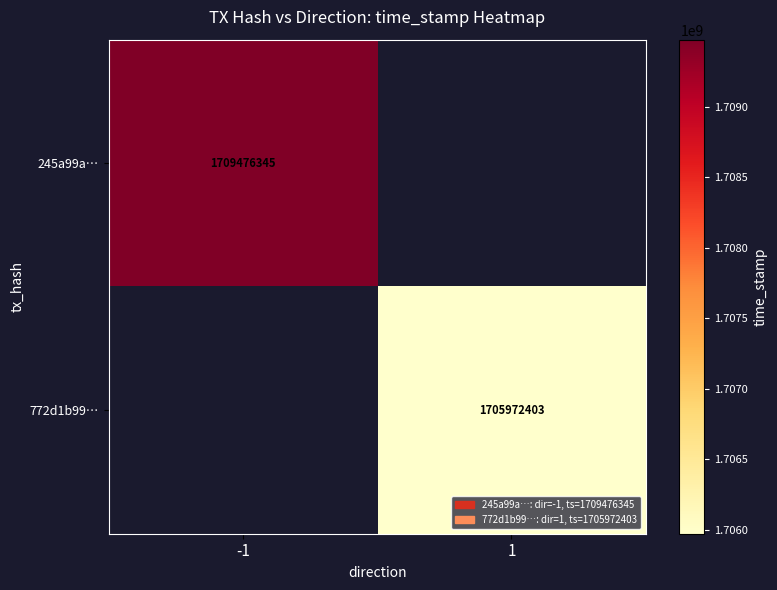

Is it true that 772d1b99… equals 1705972403 at 1?

True